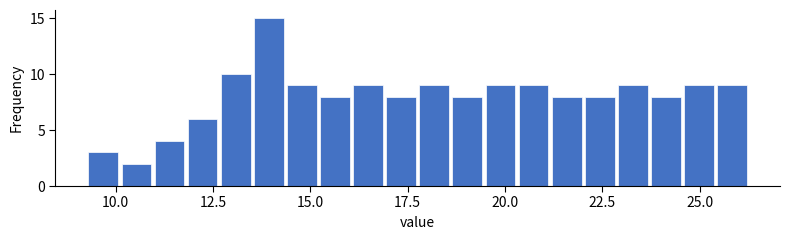

Read against the x-axis, roughly where is the centre of the tallest bar?

14.0